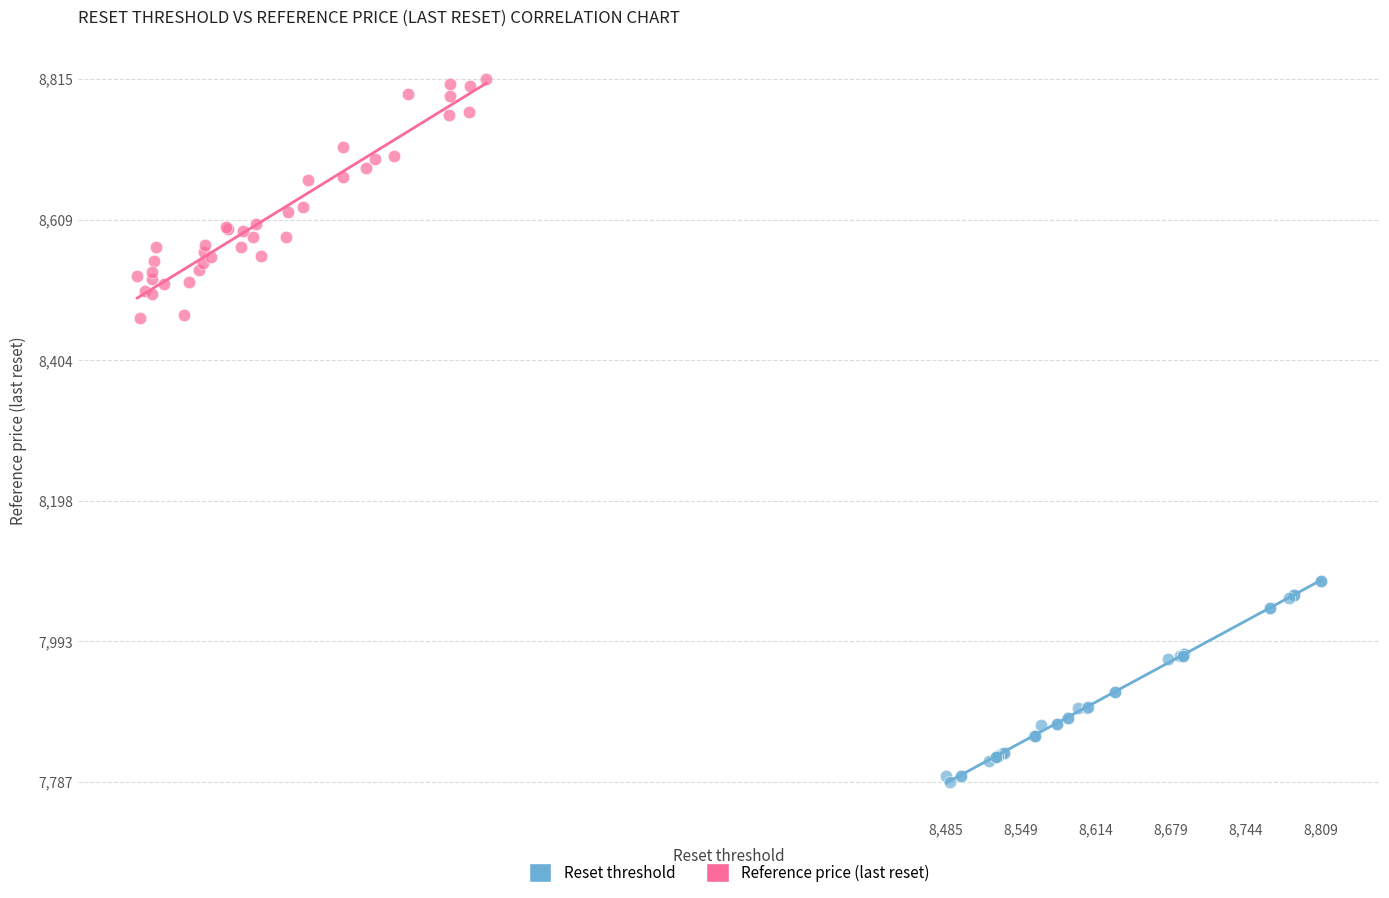

Which series contains the lowest Y value?

Reset threshold